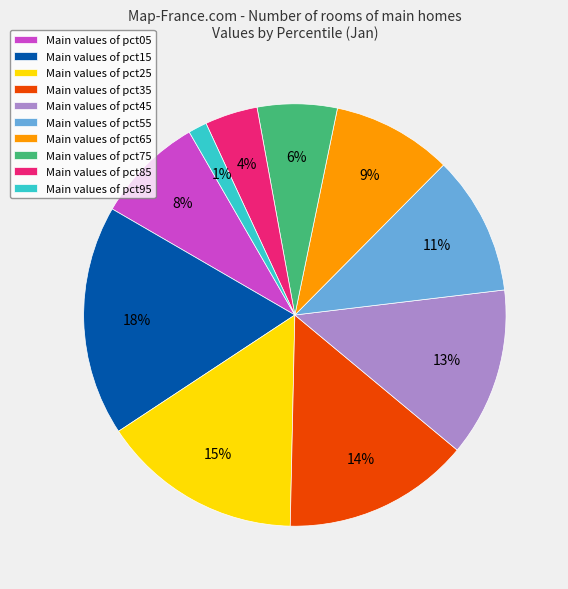

Rank the categories by value from highest to lowest.

Main values of pct15, Main values of pct25, Main values of pct35, Main values of pct45, Main values of pct55, Main values of pct65, Main values of pct05, Main values of pct75, Main values of pct85, Main values of pct95